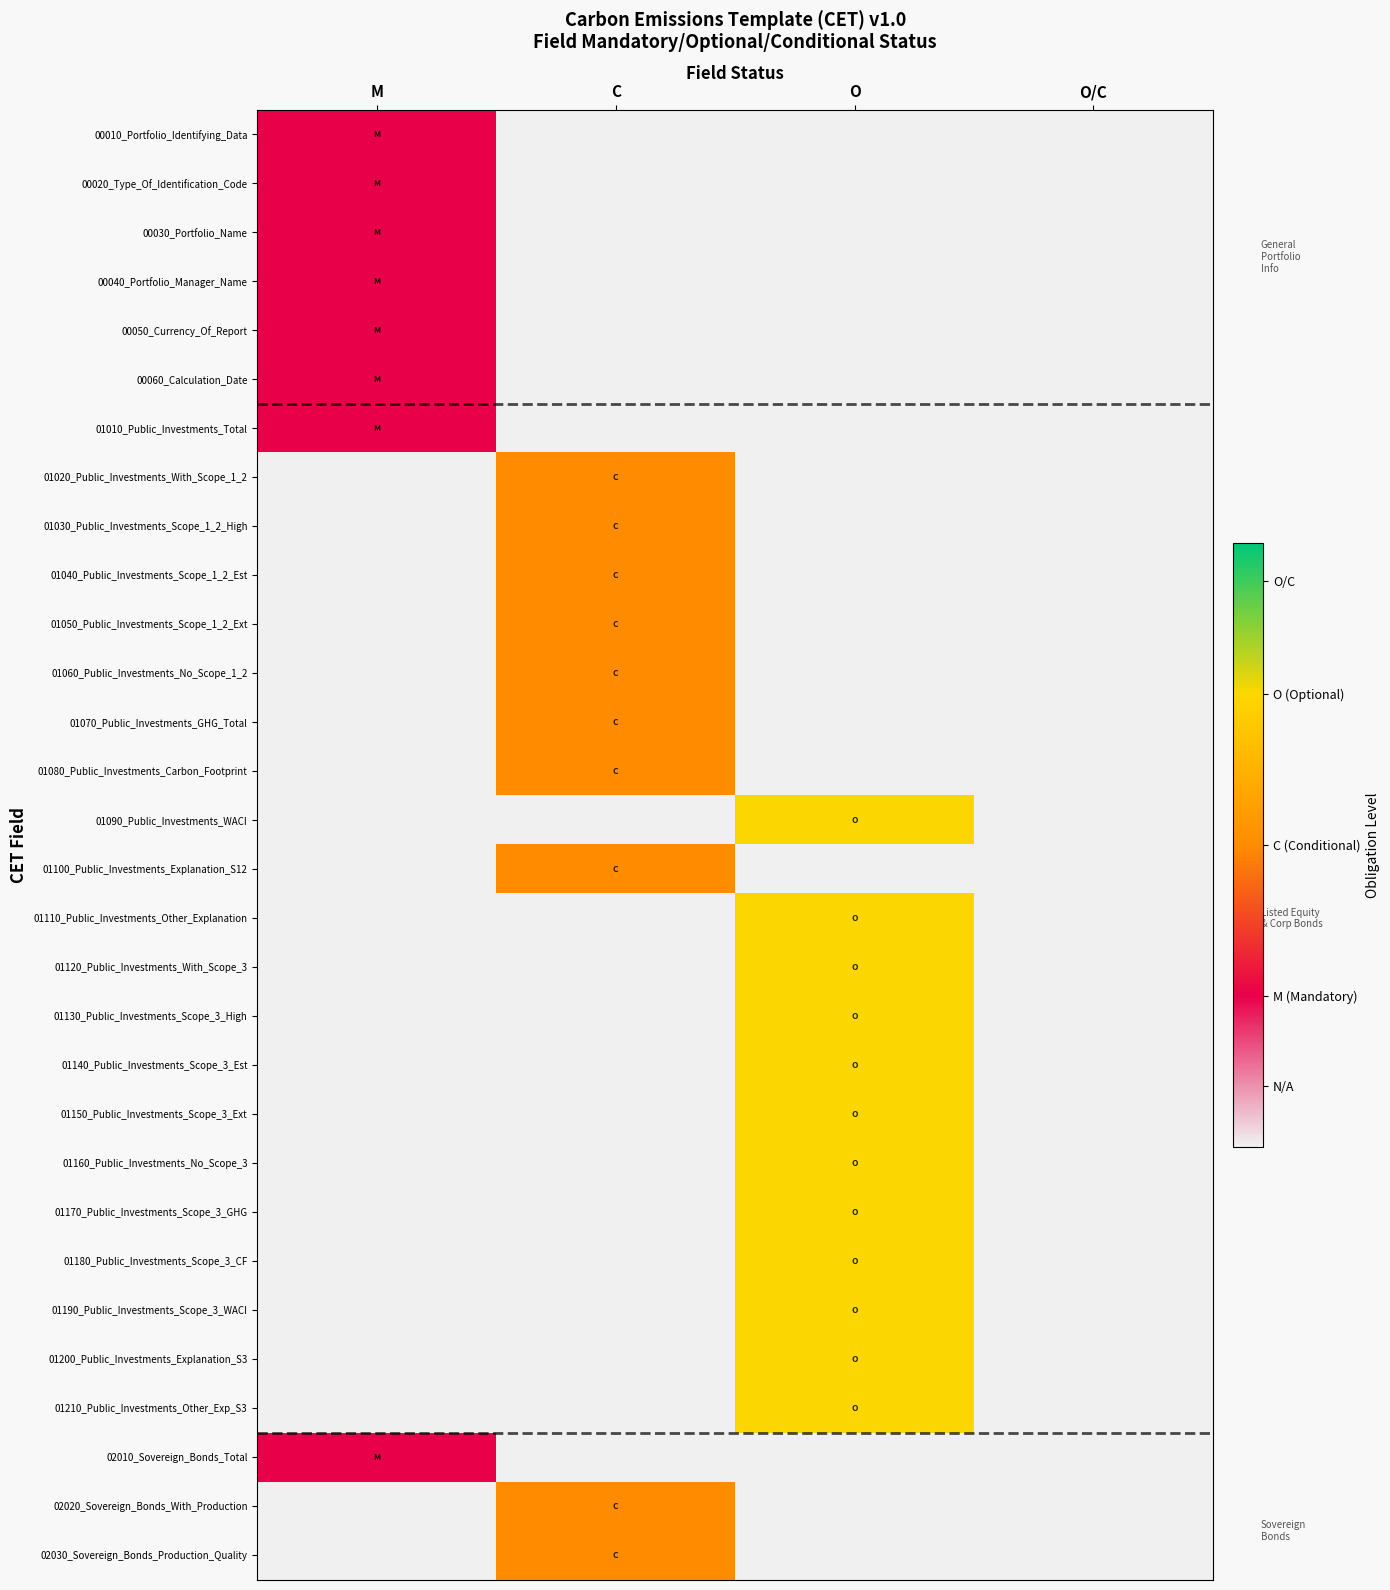

At how many categories does at least one series exceed 2?

1